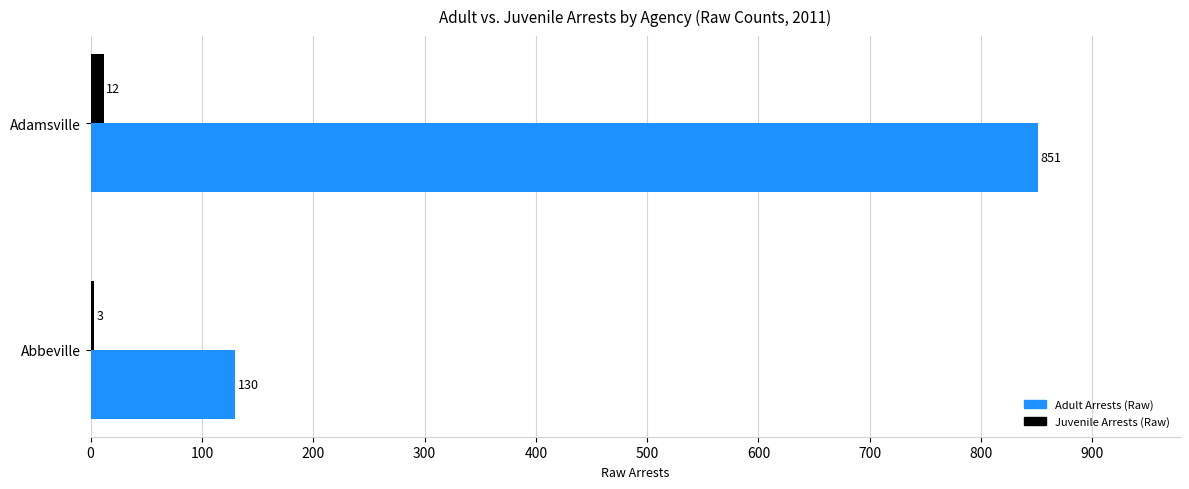

Count the number of categories in the chart.

2